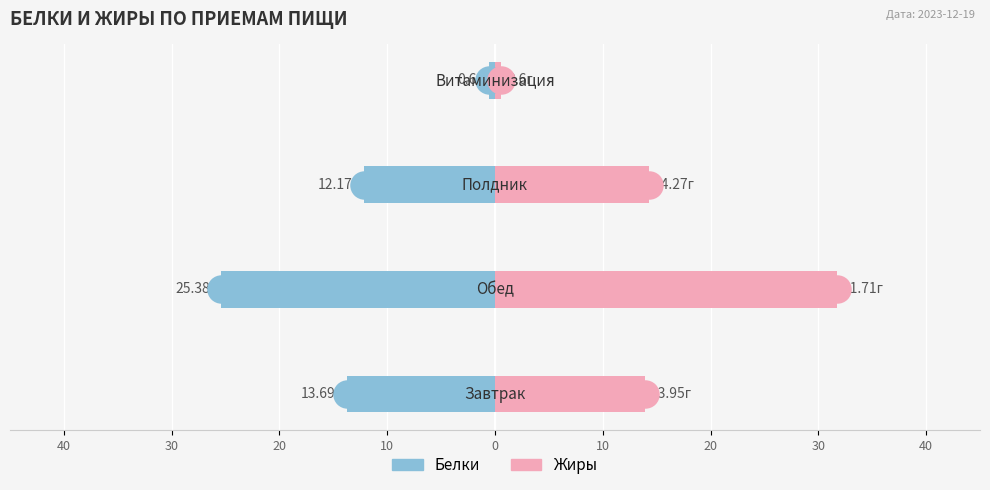

Which series contains the lowest Y value?

Белки